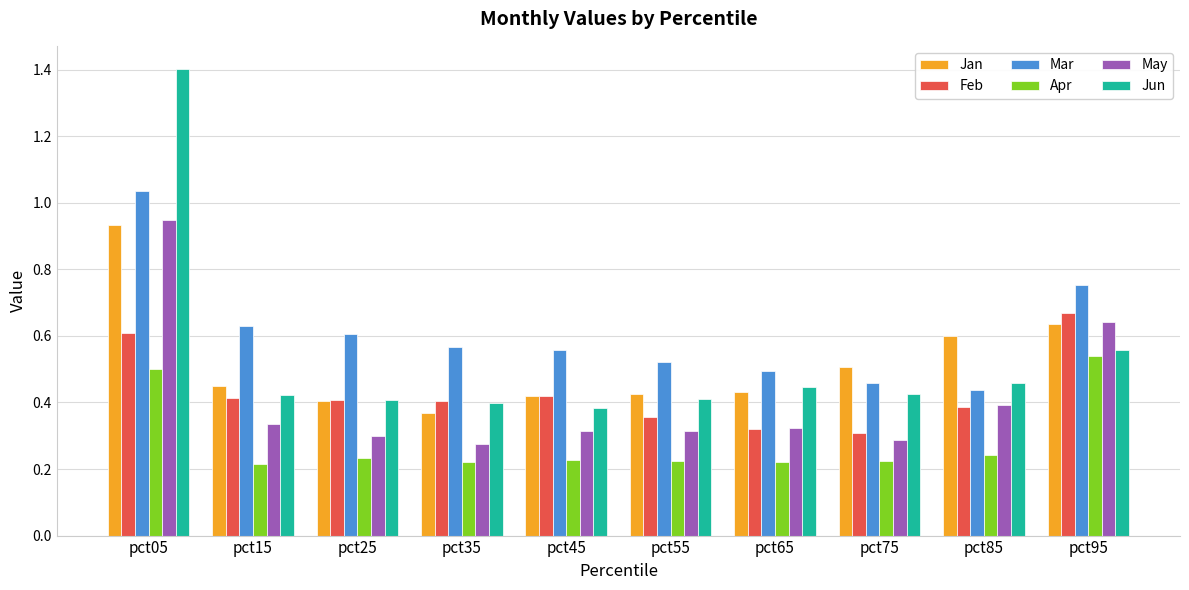

True or false: Mar has a value of 1.1 at pct95.

False